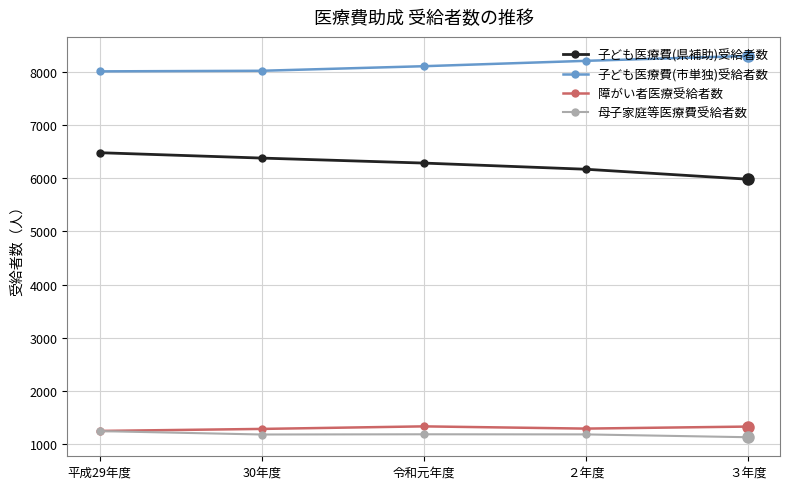

What value does the 母子家庭等医療費受給者数 series have at 30年度, to the nearest 10?

1180